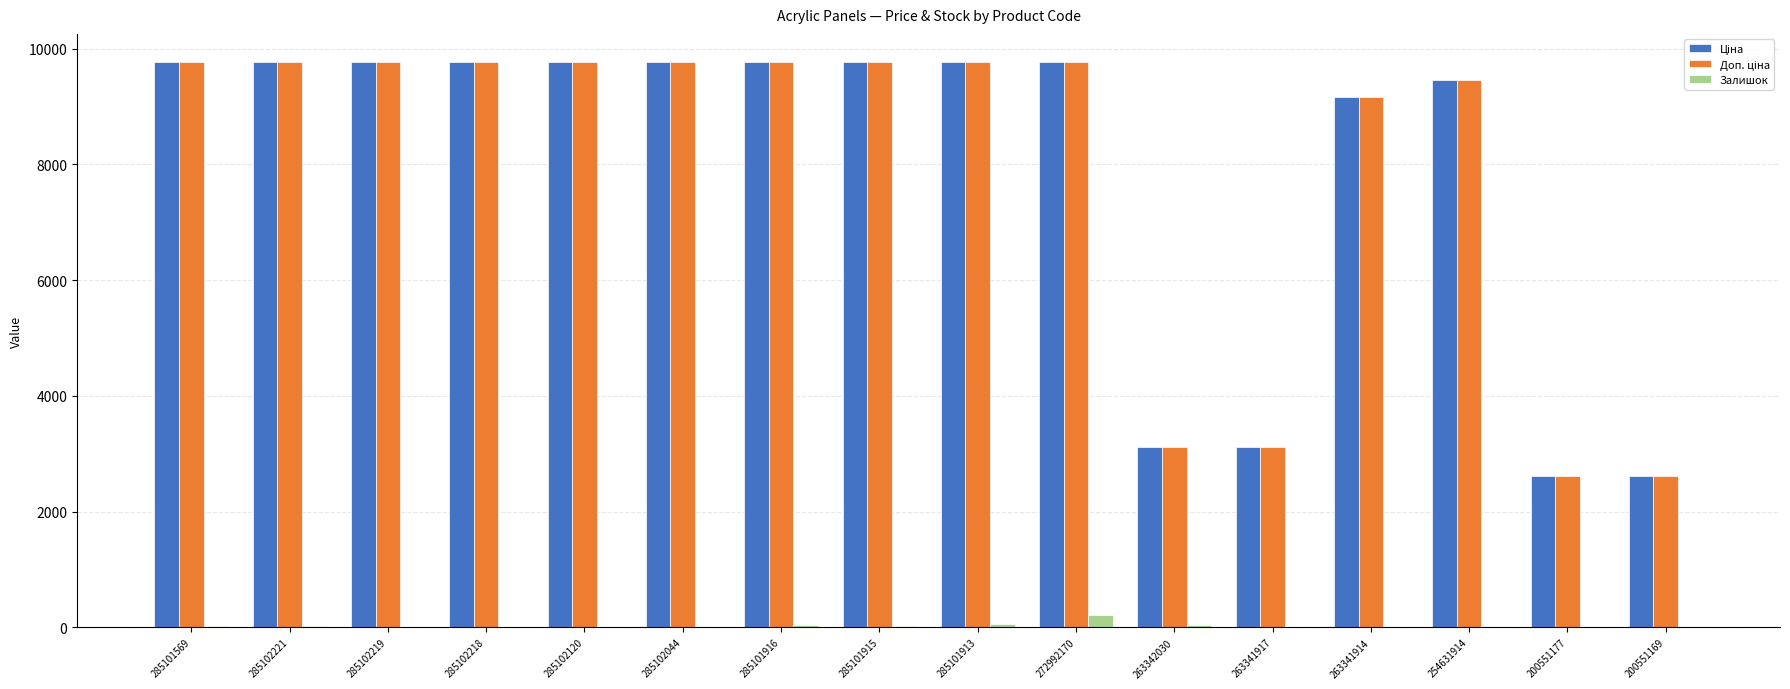

Is it true that Залишок equals 8.0 at 285102218?

True